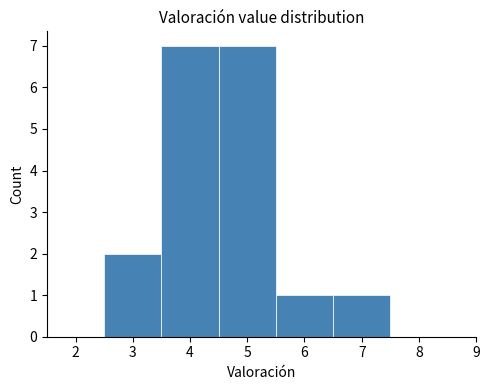

What is the height of the bar covering 2.5 to 3.5 on the x-axis? The values are not printed on the chart, so give them approximately, as read against the axis.

2